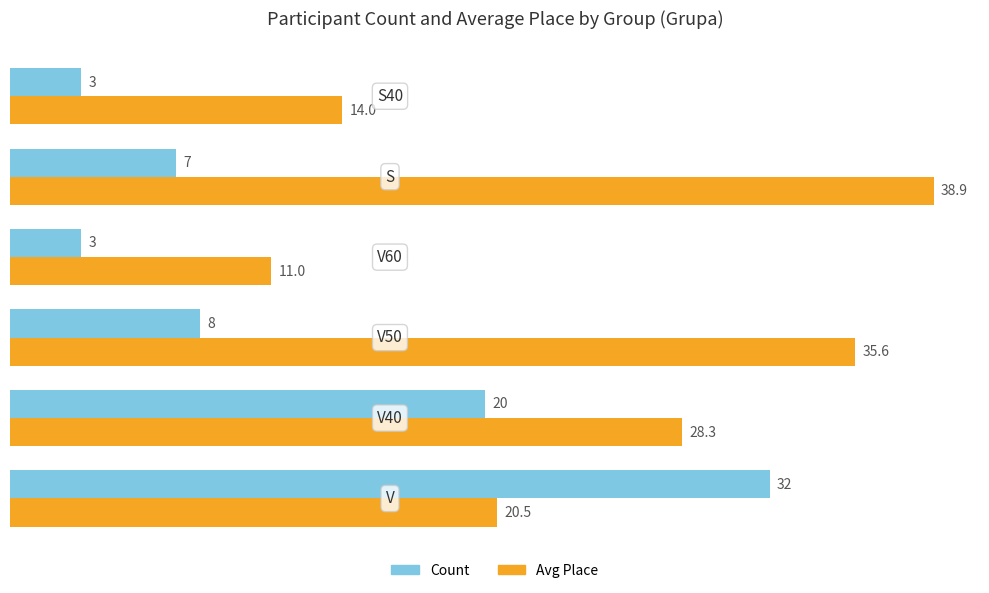

List the series in order of their peak value, highest first.

Avg Place, Count